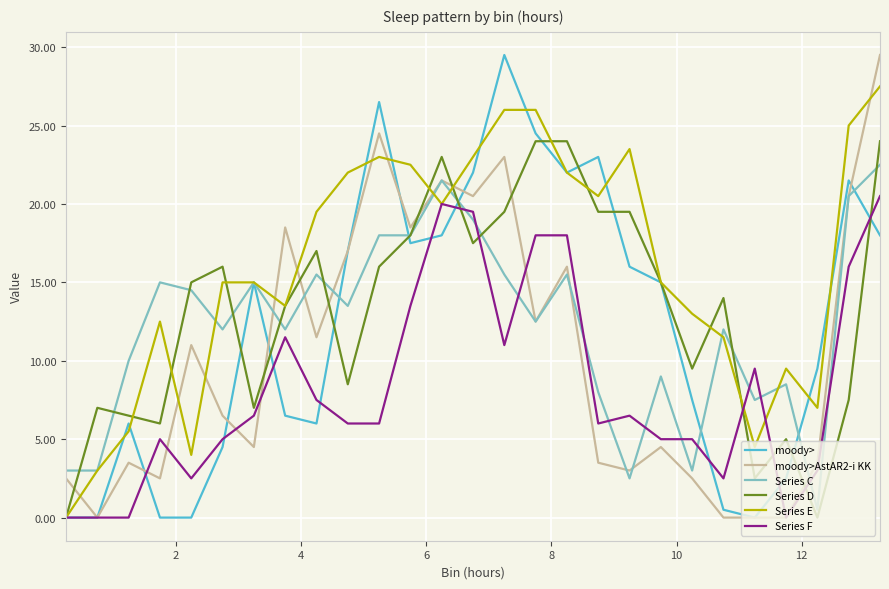

Which series has the largest total across all categories?

Series E